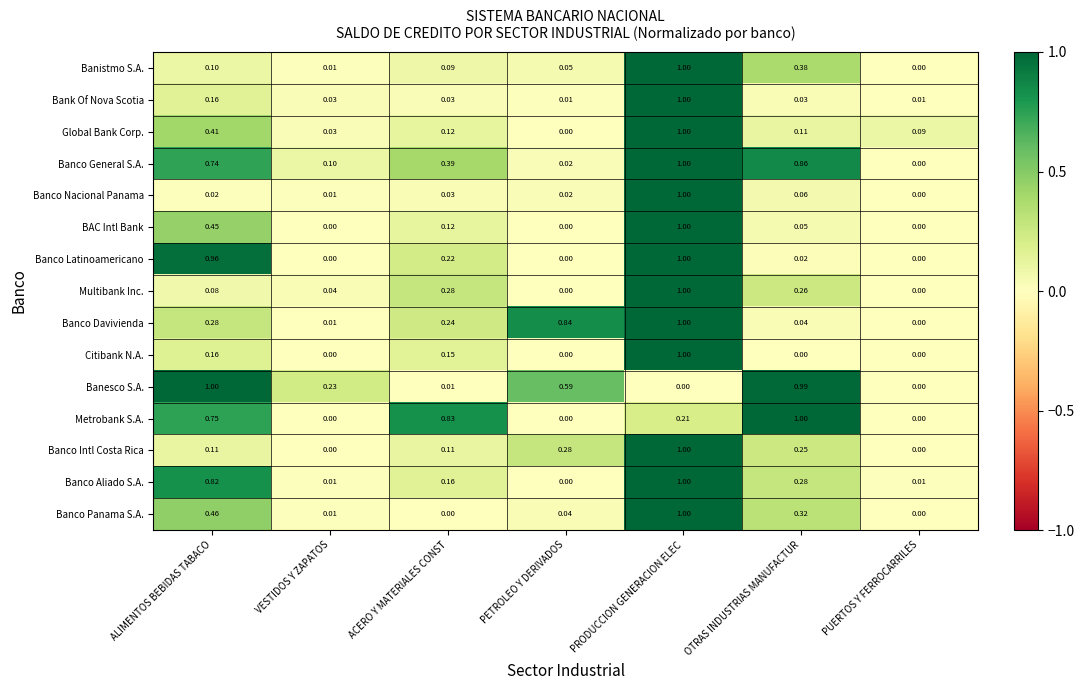

Which series changed the most between VESTIDOS Y ZAPATOS and ACERO Y MATERIALES CONST?

Metrobank S.A.